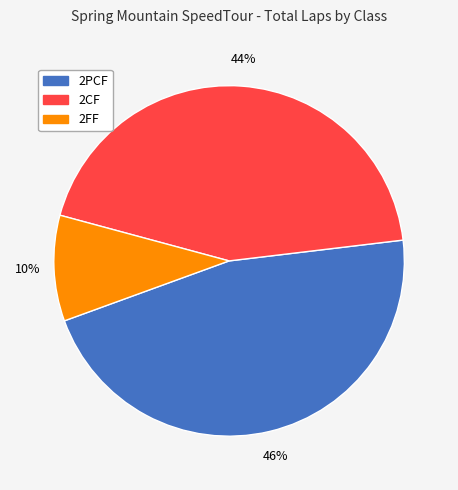

What percentage is the 2PCF slice, to the nearest percent?

46%